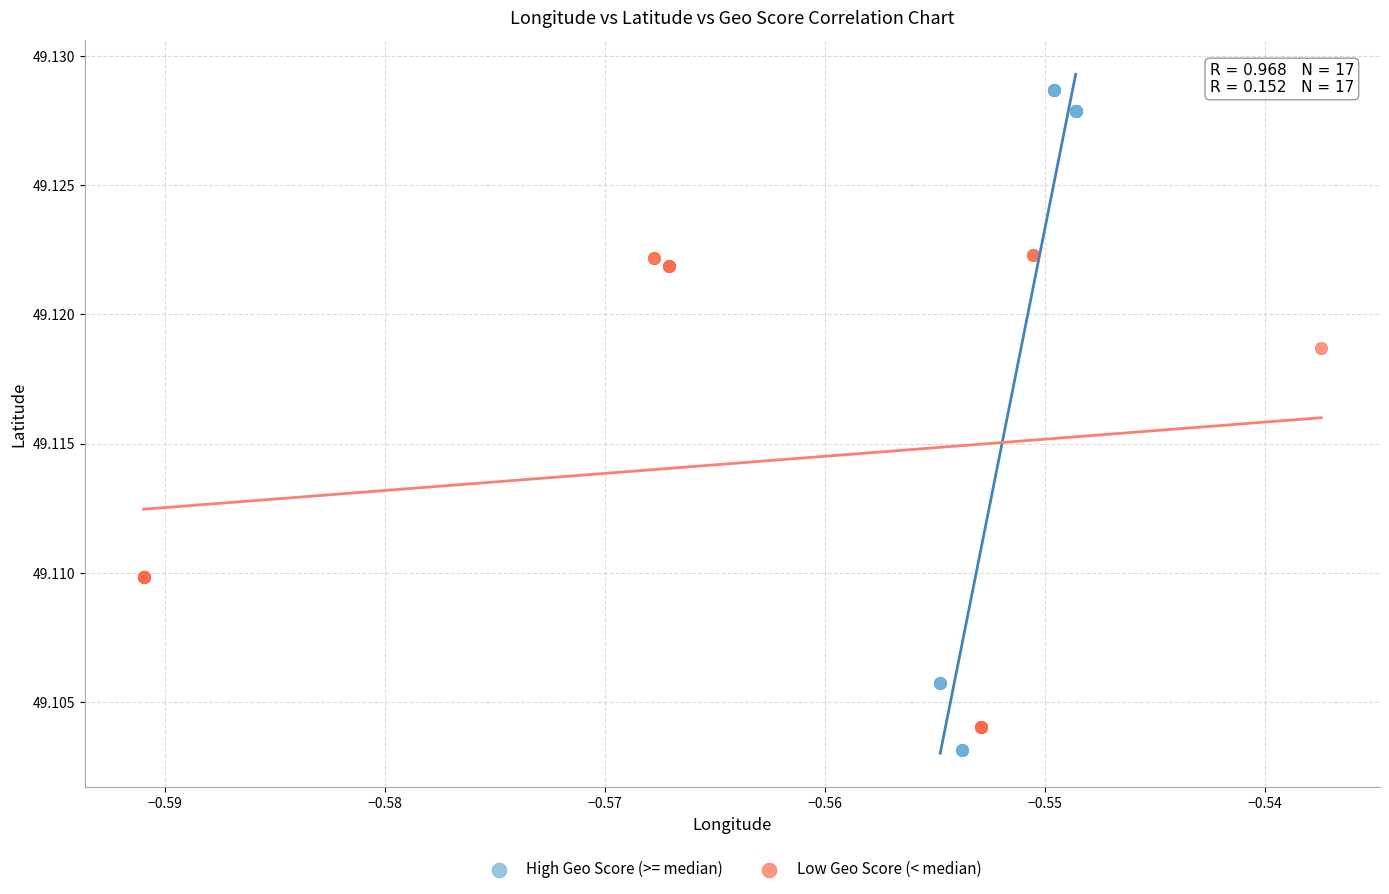

Which series has the widest spread of Y values?

High Geo Score (>= median)